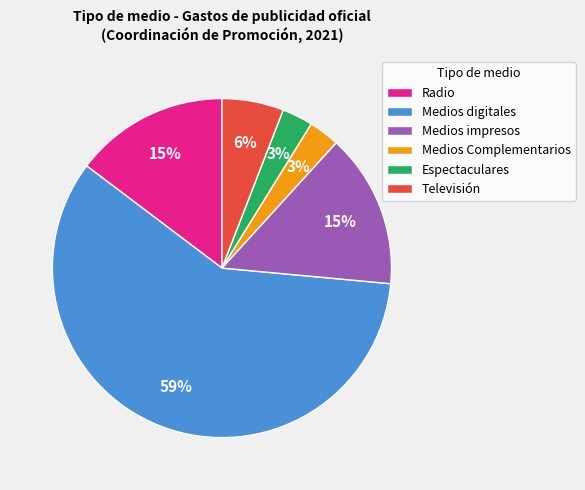

How many segments does this pie chart have?

6